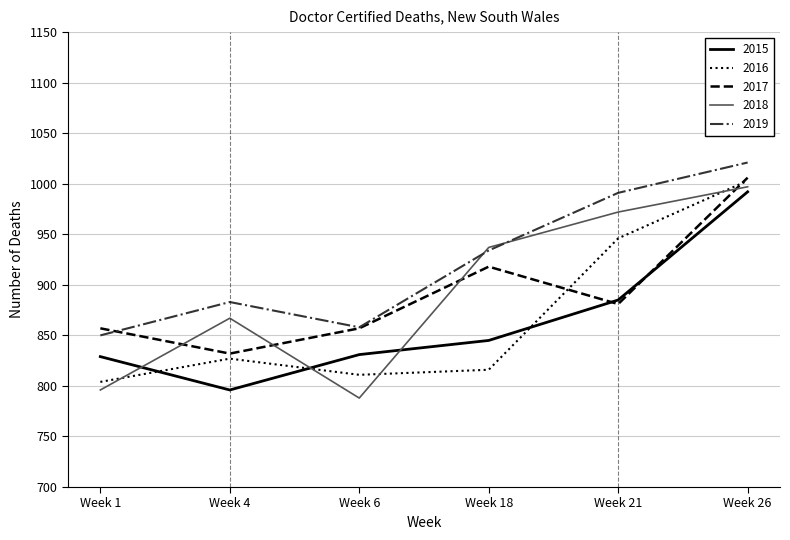

At which label does 2017 reach its minimum?

Week 4